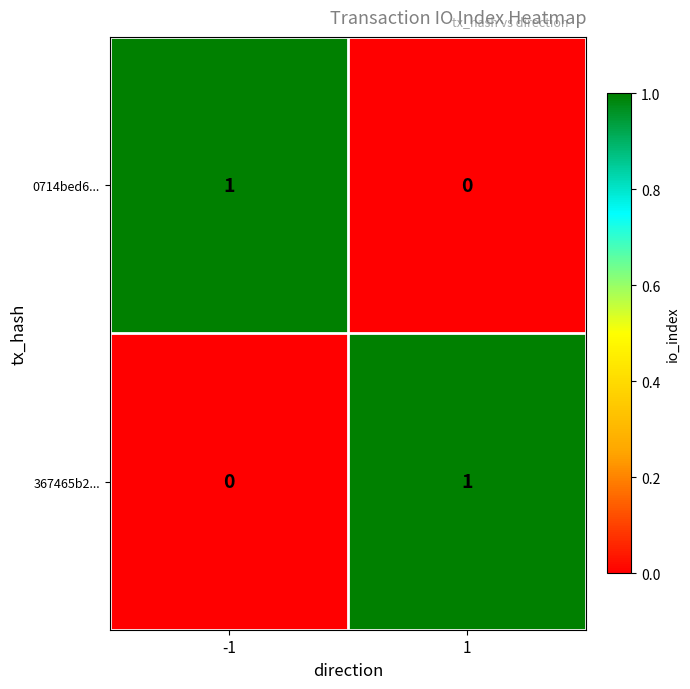

Is the value of 367465b2... at -1 greater than the value of 0714bed6... at -1?

No